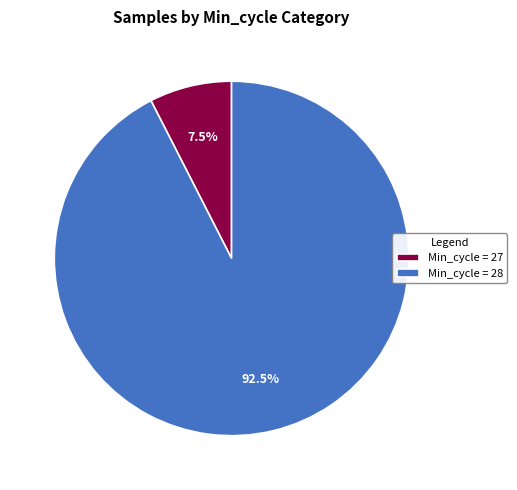

How many slices are in this pie chart?

2